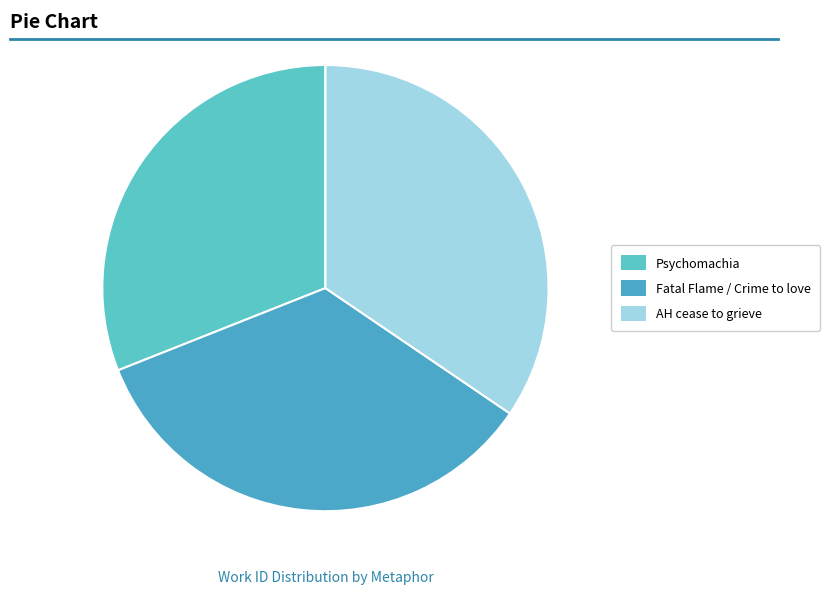

To the nearest percent, what portion does Fatal Flame / Crime to love represent?

34%